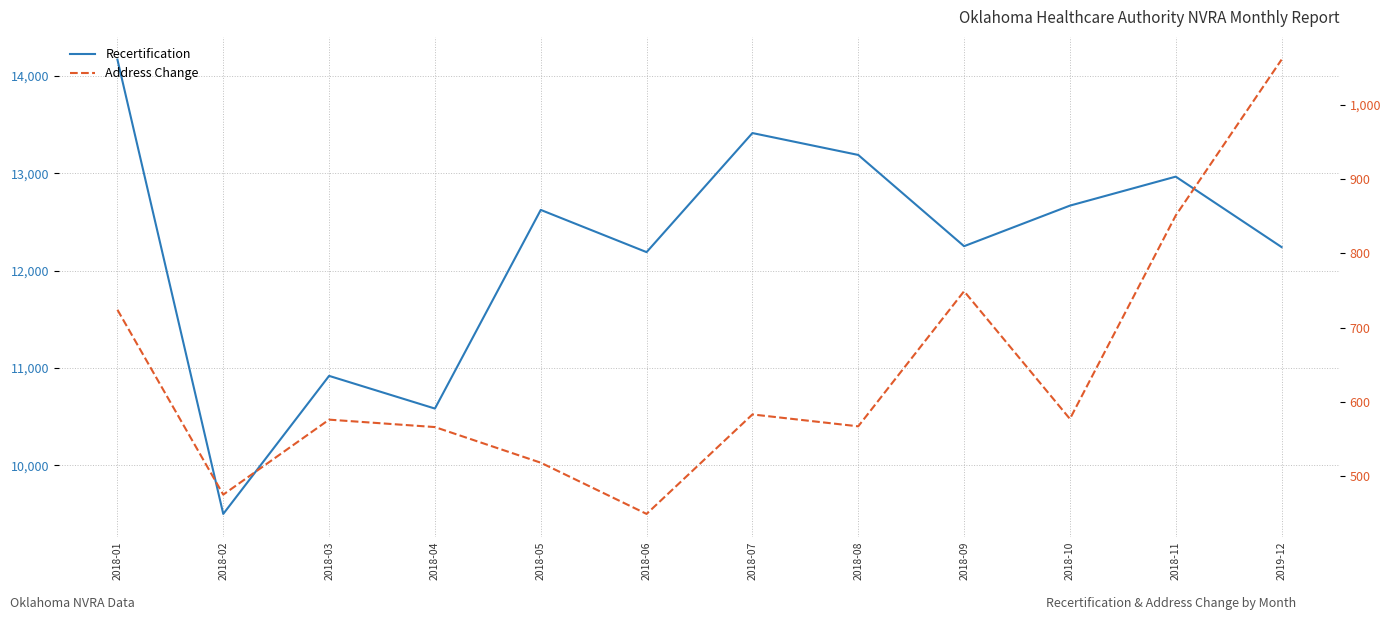

Reading right to left, transcribe all the data shown in this chart.

Recertification: 2019-12=12242	2018-11=12966	2018-10=12668	2018-09=12251	2018-08=13189	2018-07=13414	2018-06=12190	2018-05=12624	2018-04=10582	2018-03=10918	2018-02=9499	2018-01=14169
Address Change: 2019-12=1061	2018-11=851	2018-10=577	2018-09=749	2018-08=567	2018-07=583	2018-06=449	2018-05=518	2018-04=566	2018-03=576	2018-02=475	2018-01=724